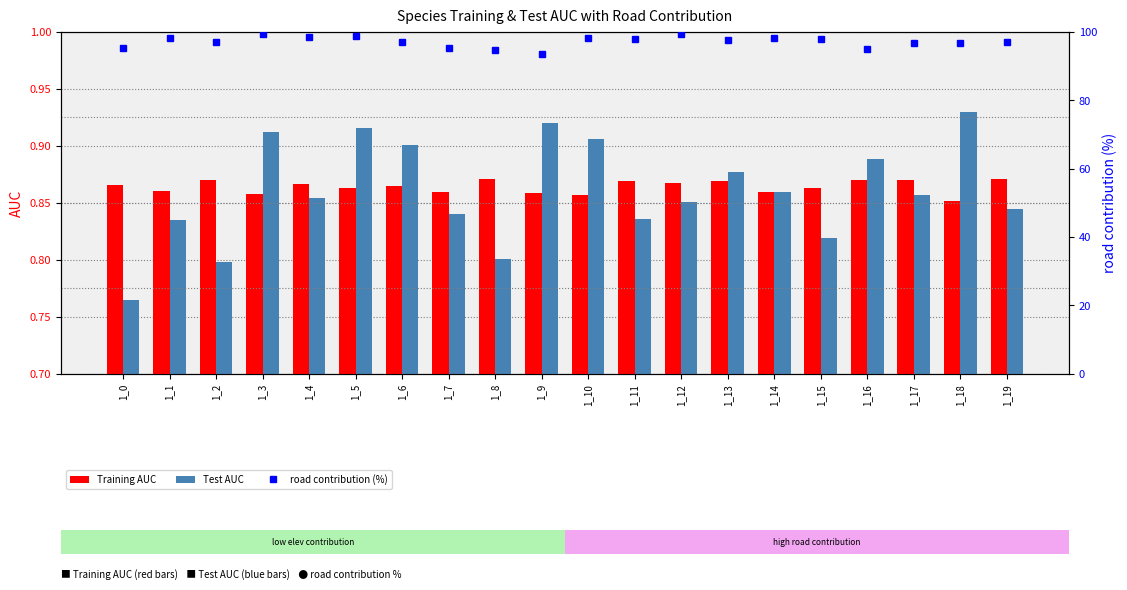

Is it true that Training AUC equals 1.5 at 1_7?

False